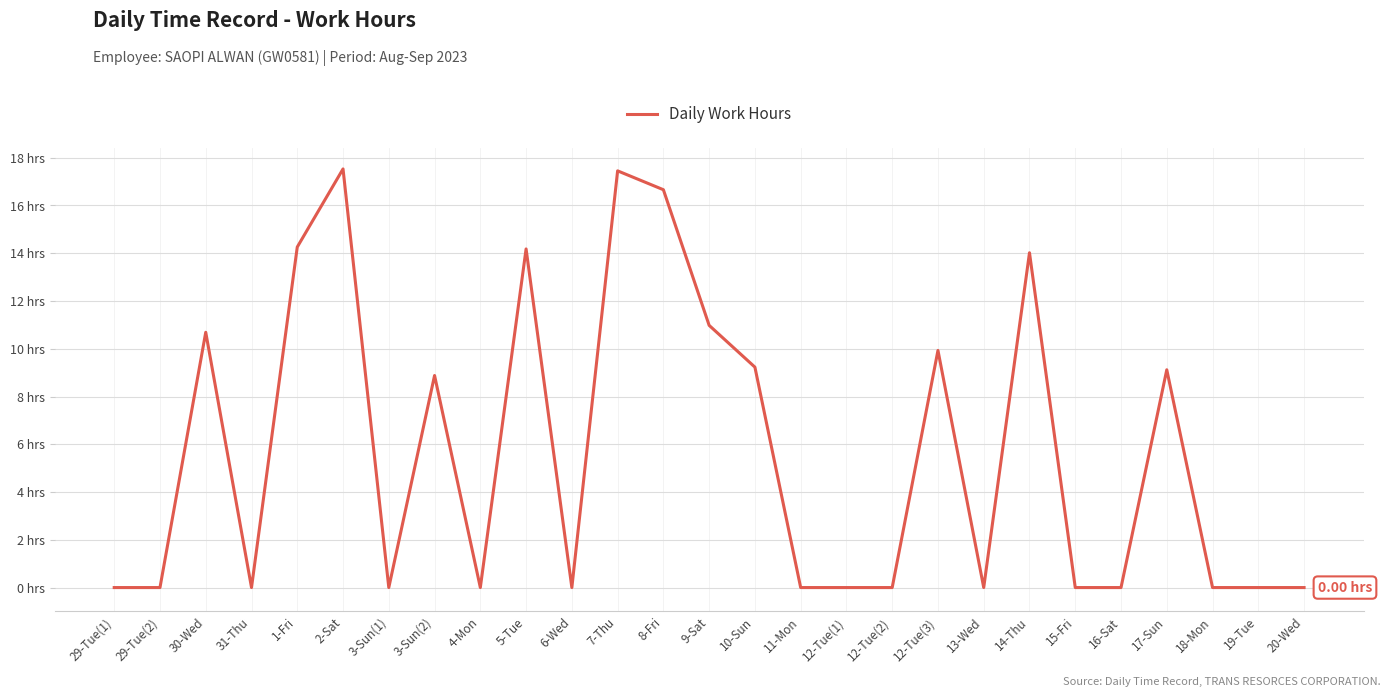

What is the maximum value shown in the chart?

17.5